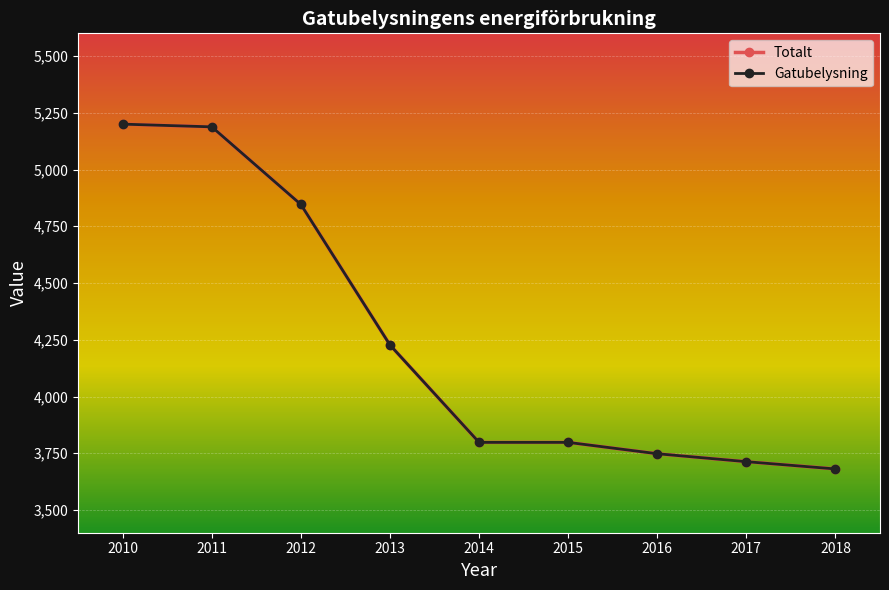

Is it true that Gatubelysning equals 3798 at 2015?

True